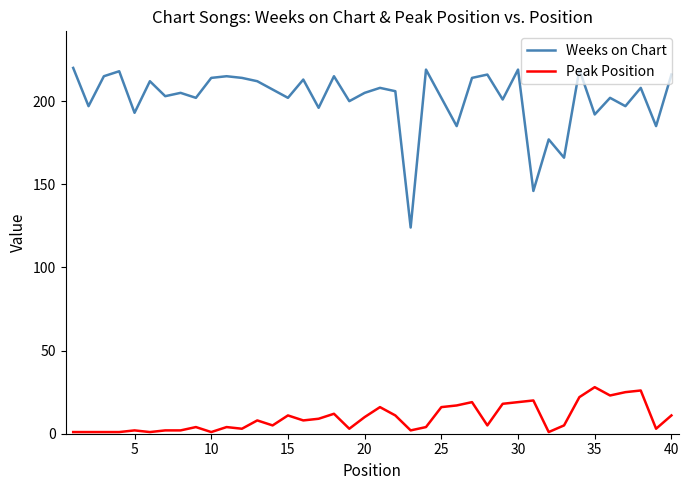

Rank the series by their average value, from lowest to highest.

Peak Position, Weeks on Chart